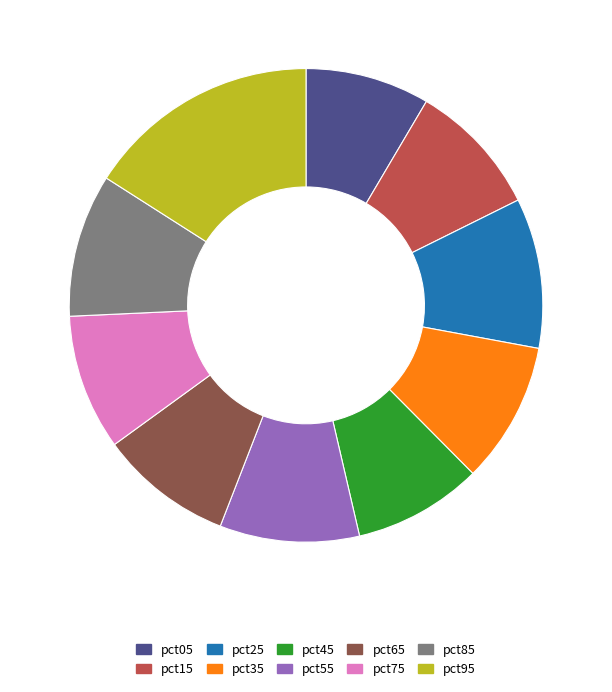

Which slice is the largest?

pct95